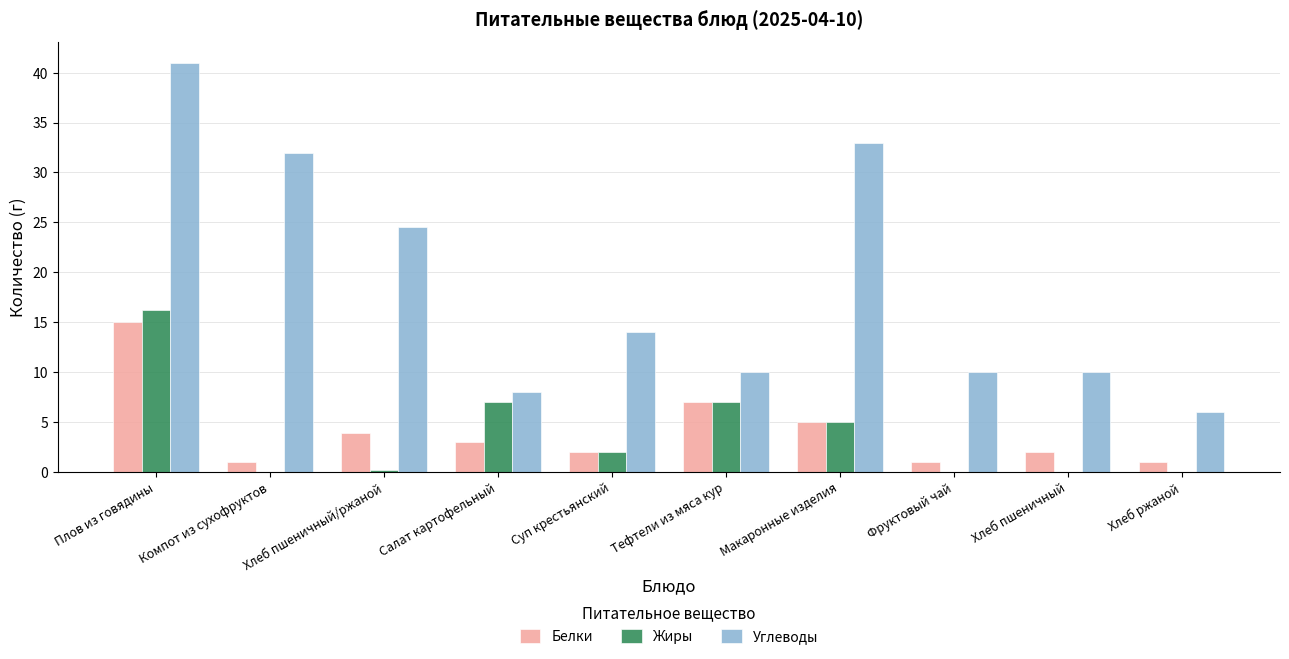

Which series has the largest range (max minus min)?

Углеводы